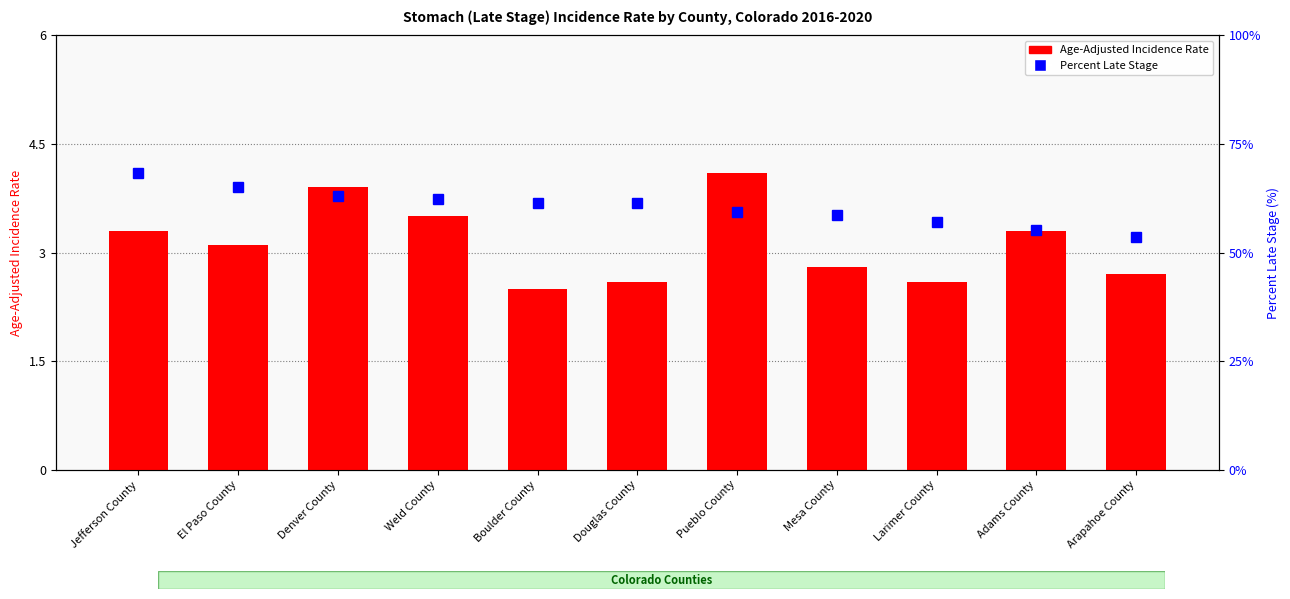

Reading right to left, transcribe all the data shown in this chart.

Age-Adjusted Incidence Rate: 2.7	3.3	2.6	2.8	4.1	2.6	2.5	3.5	3.9	3.1	3.3
Percent Late Stage: 53.6	55.1	57.1	58.7	59.3	61.4	61.5	62.4	63.1	65.1	68.3